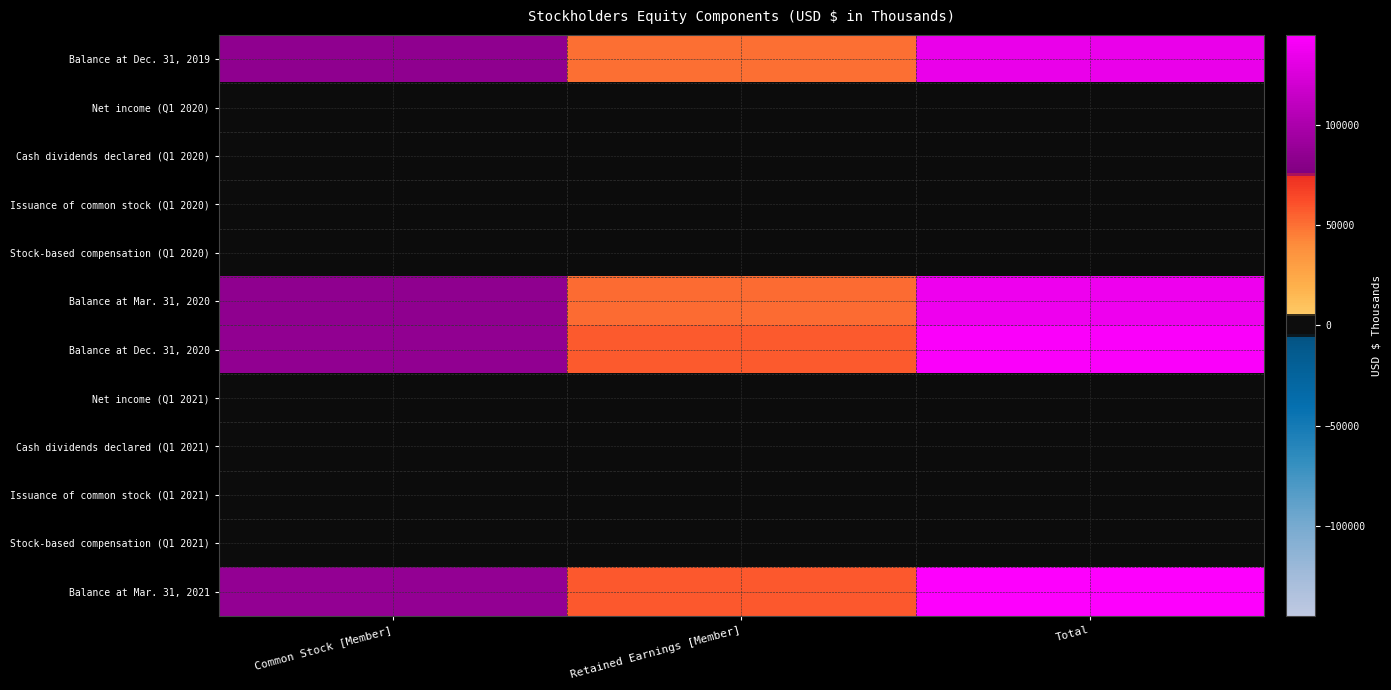

What is the total value across all series at Total?

562598